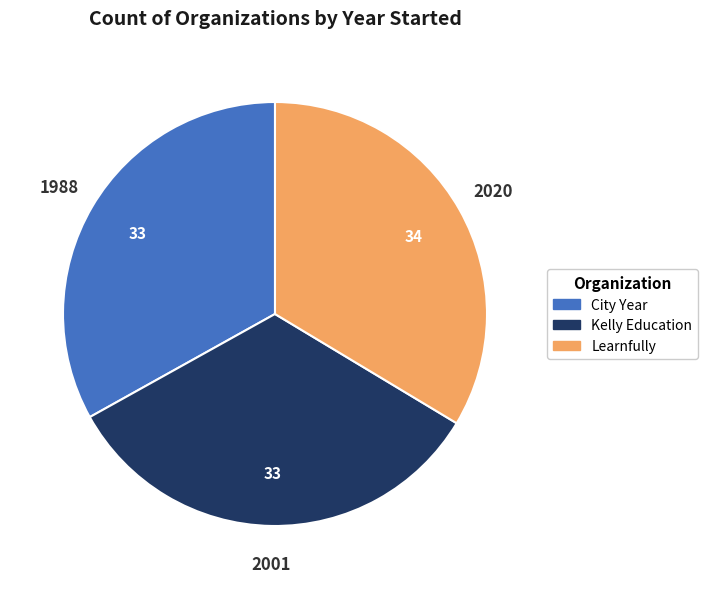

What is the ratio of the value at Kelly Education to the value at Learnfully?

1.0